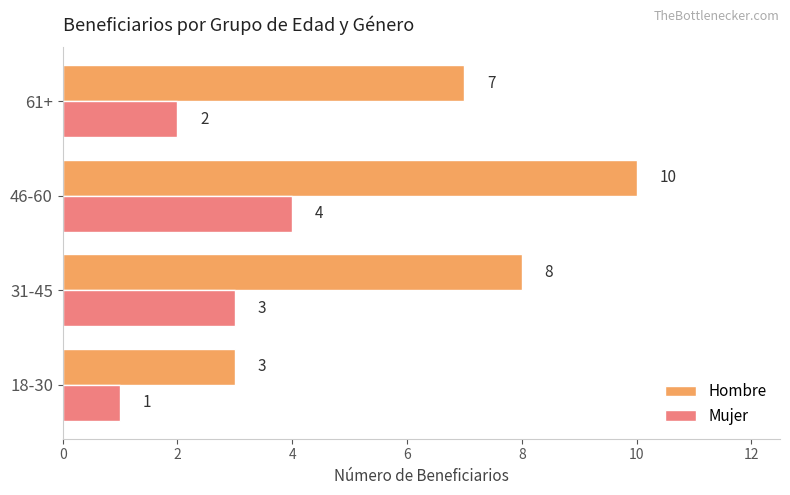

At which category is the sum across all series the highest?

46-60